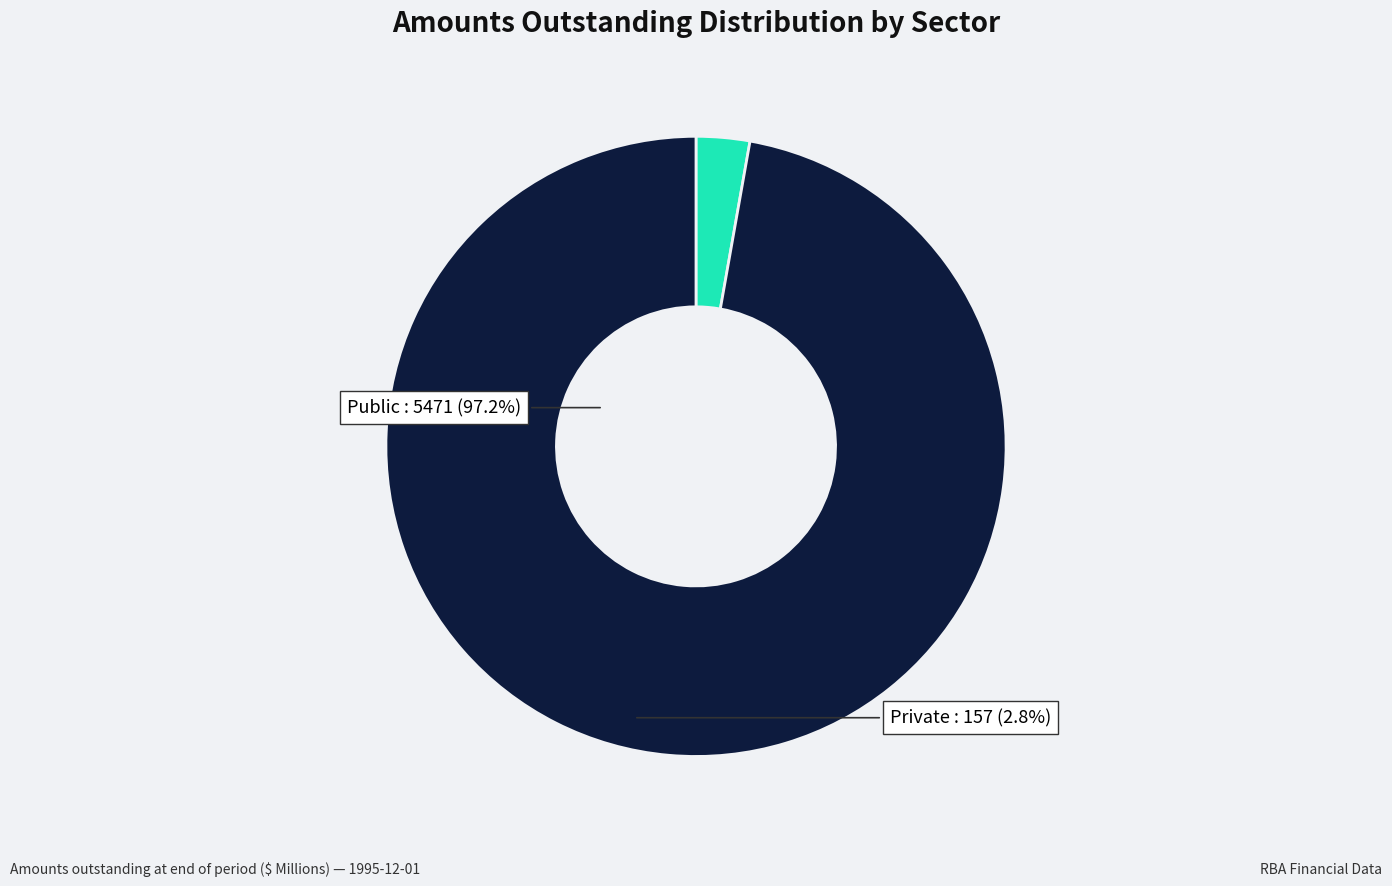

Is there any slice that represents more than half of the pie?

Yes